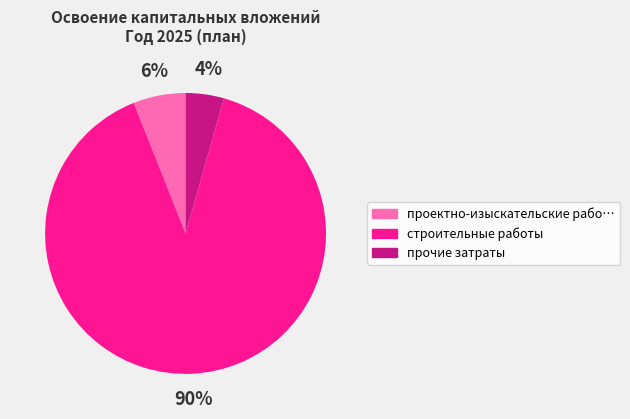

To the nearest percent, what is the average slice percentage?

33%